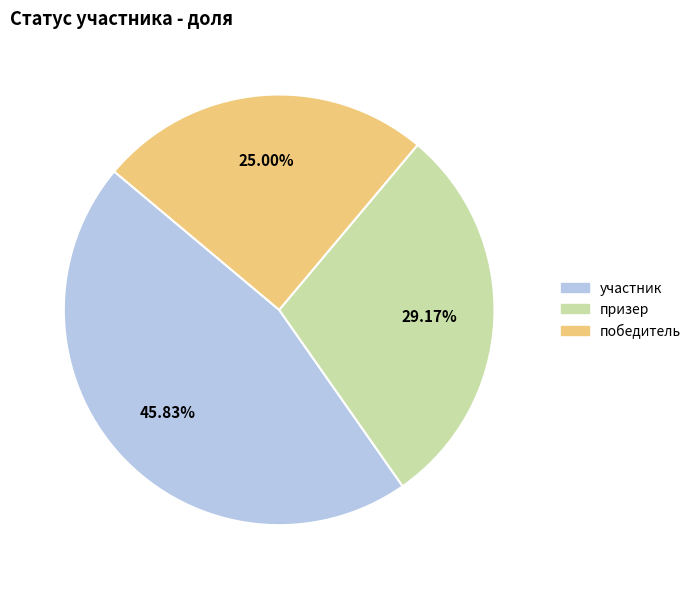

Count the number of slices in the pie.

3